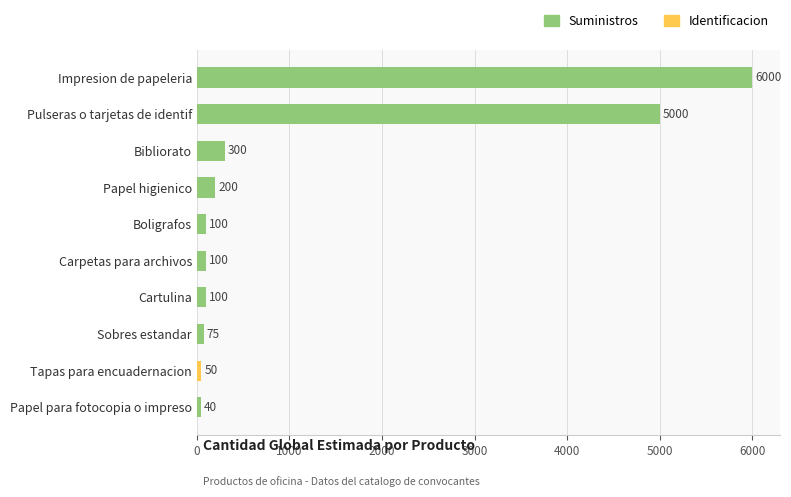

What is the value of the 2nd bar from the top?

5000